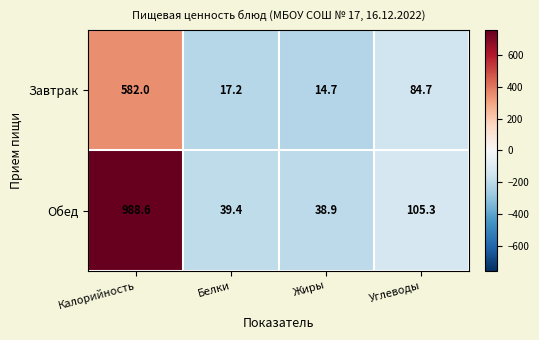

What is the average value of the Завтрак series?

174.7